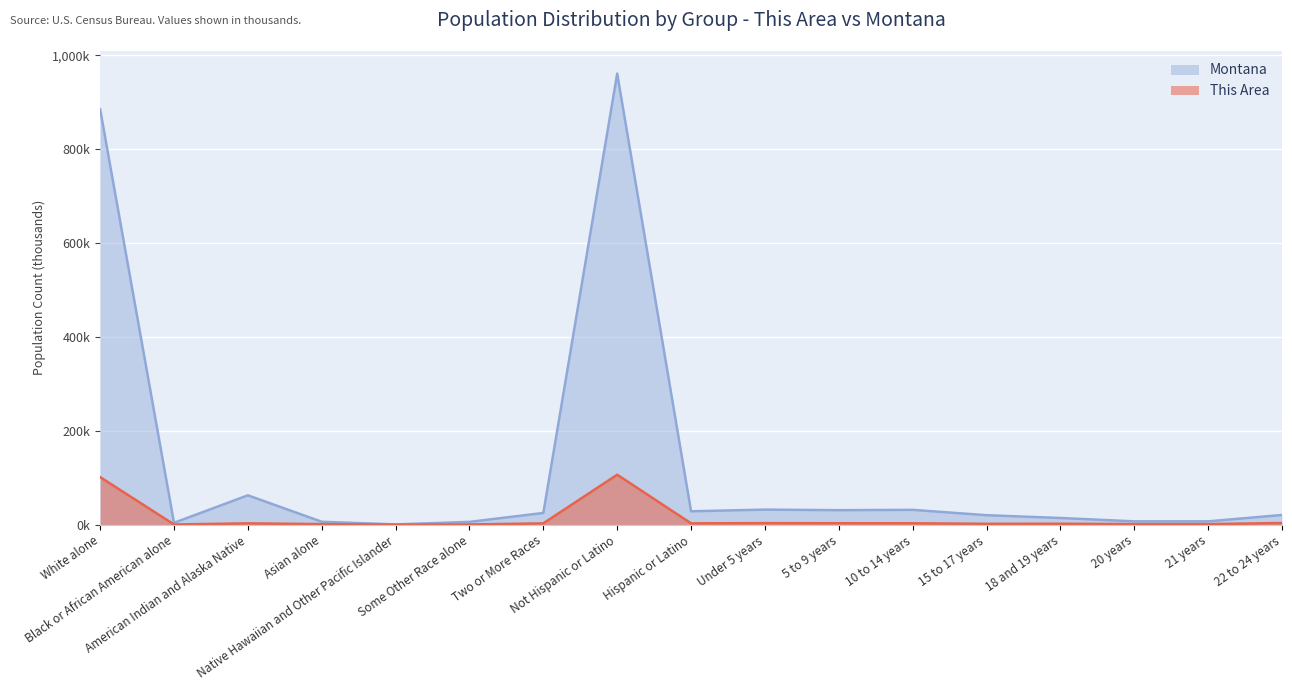

What is the difference between the second highest and second lowest values in the This Area series?

100.9